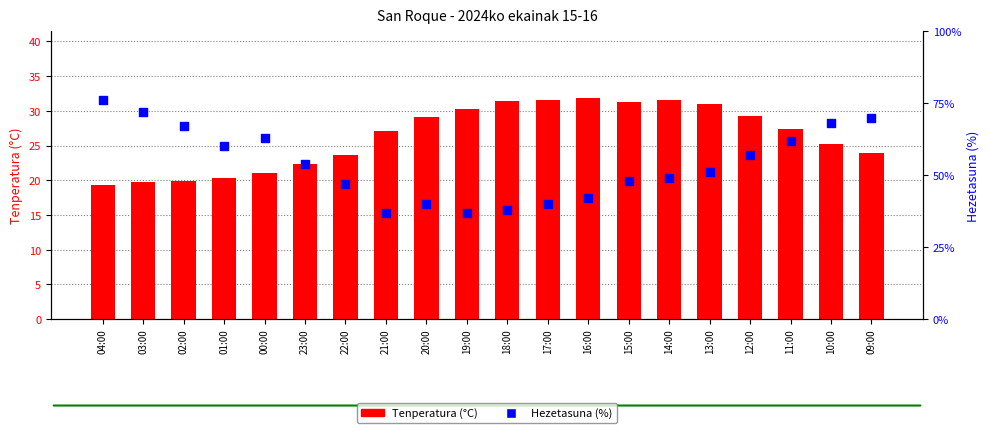

At which category is the sum across all series the highest?

04:00